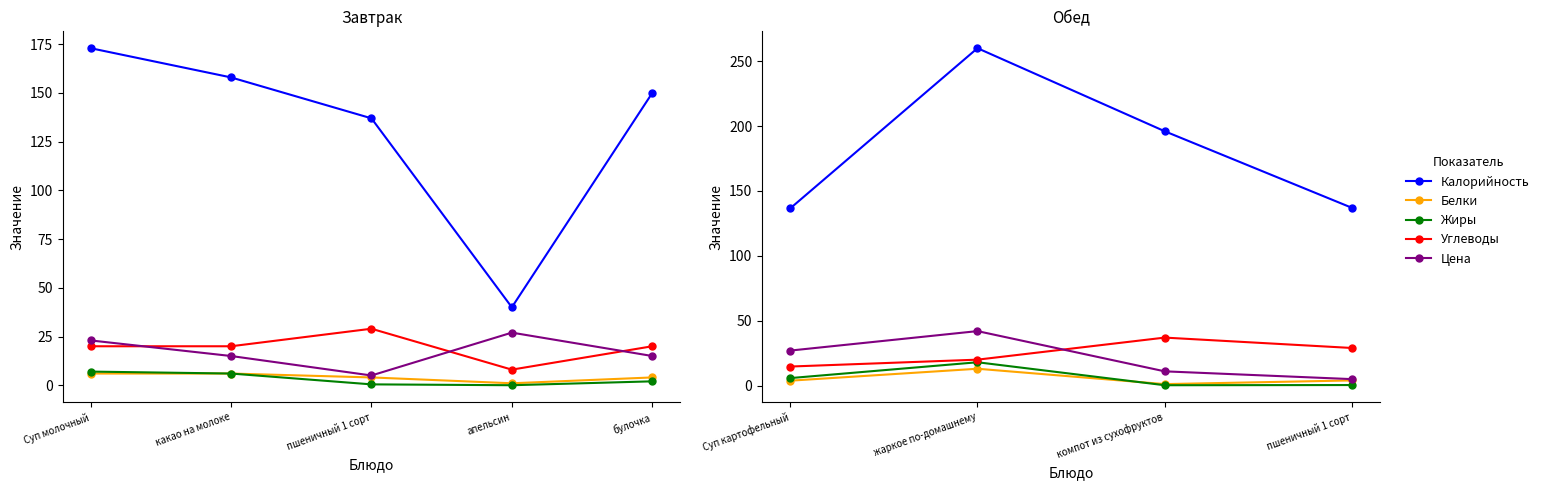

What is the minimum value shown in the chart?

0.3